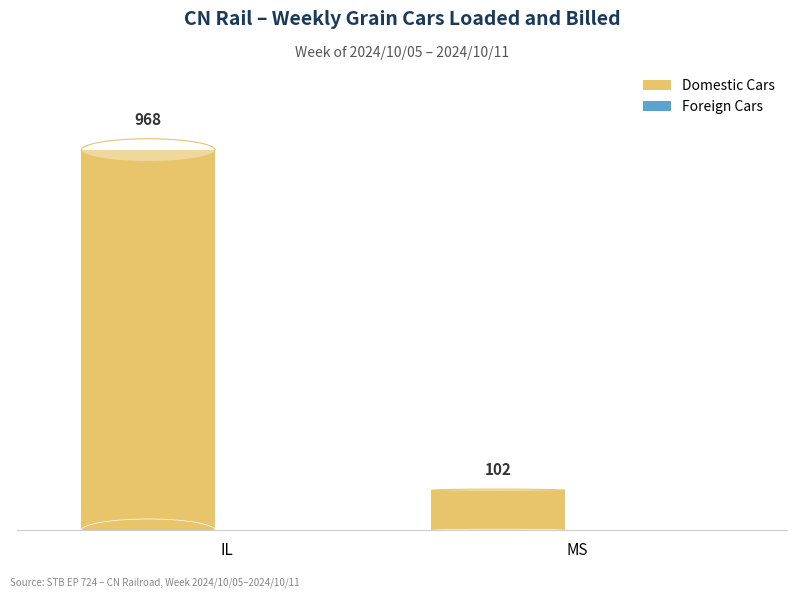

At which category is the sum across all series the highest?

IL